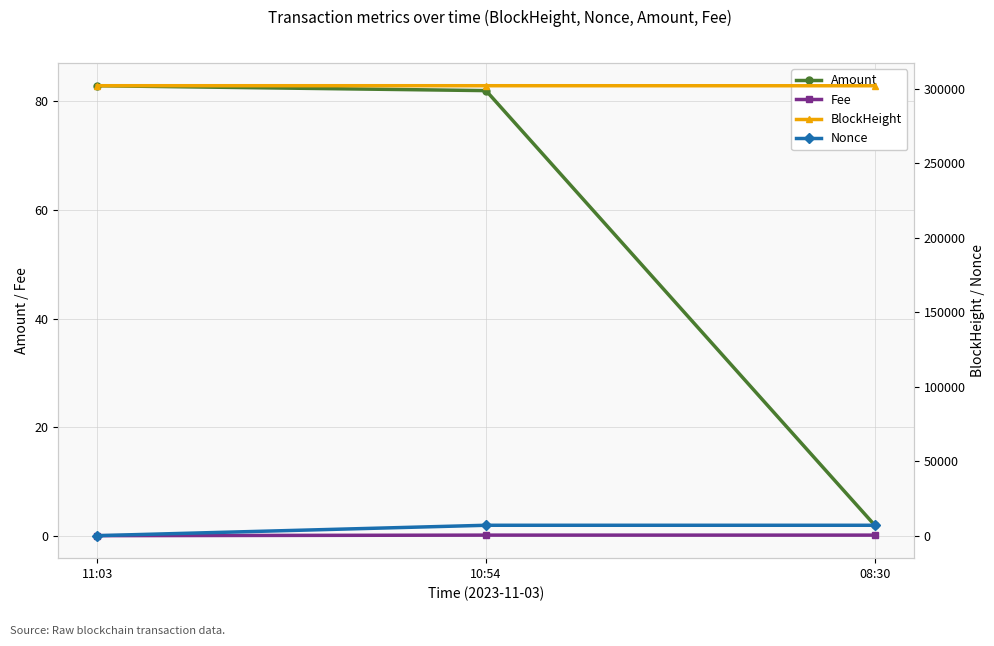

Is it true that Amount equals 82.8 at 11:03?

True